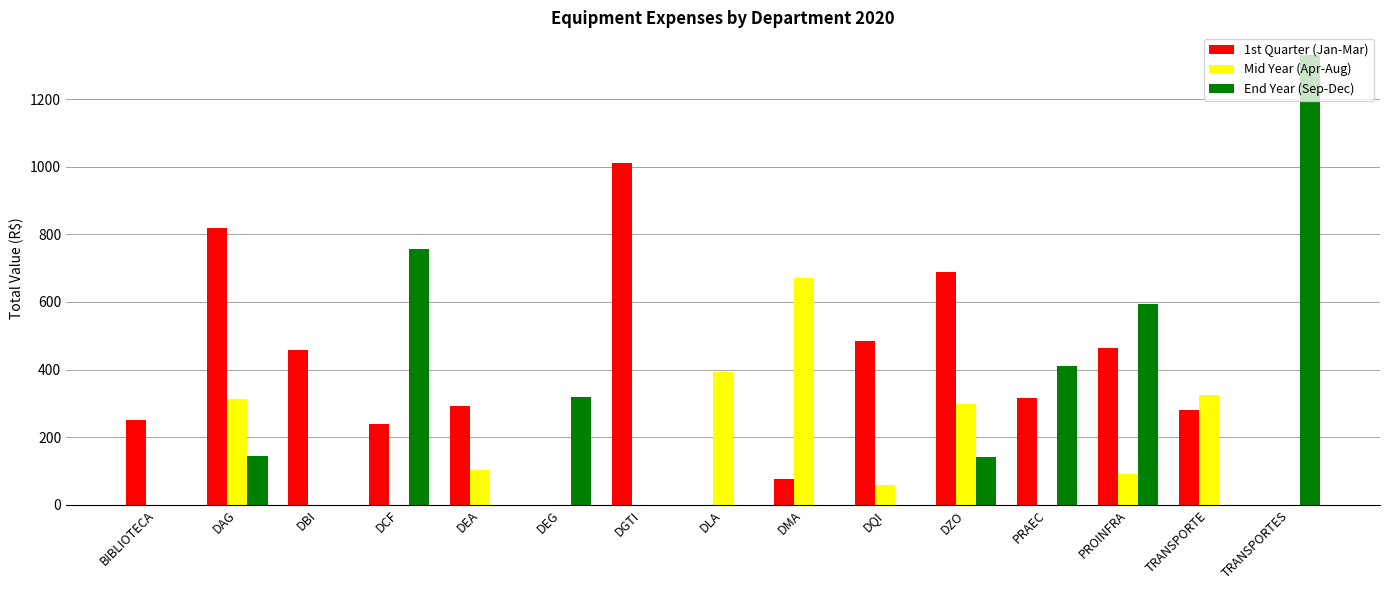

Is the value of End Year (Sep-Dec) at PRAEC greater than the value of Mid Year (Apr-Aug) at BIBLIOTECA?

Yes